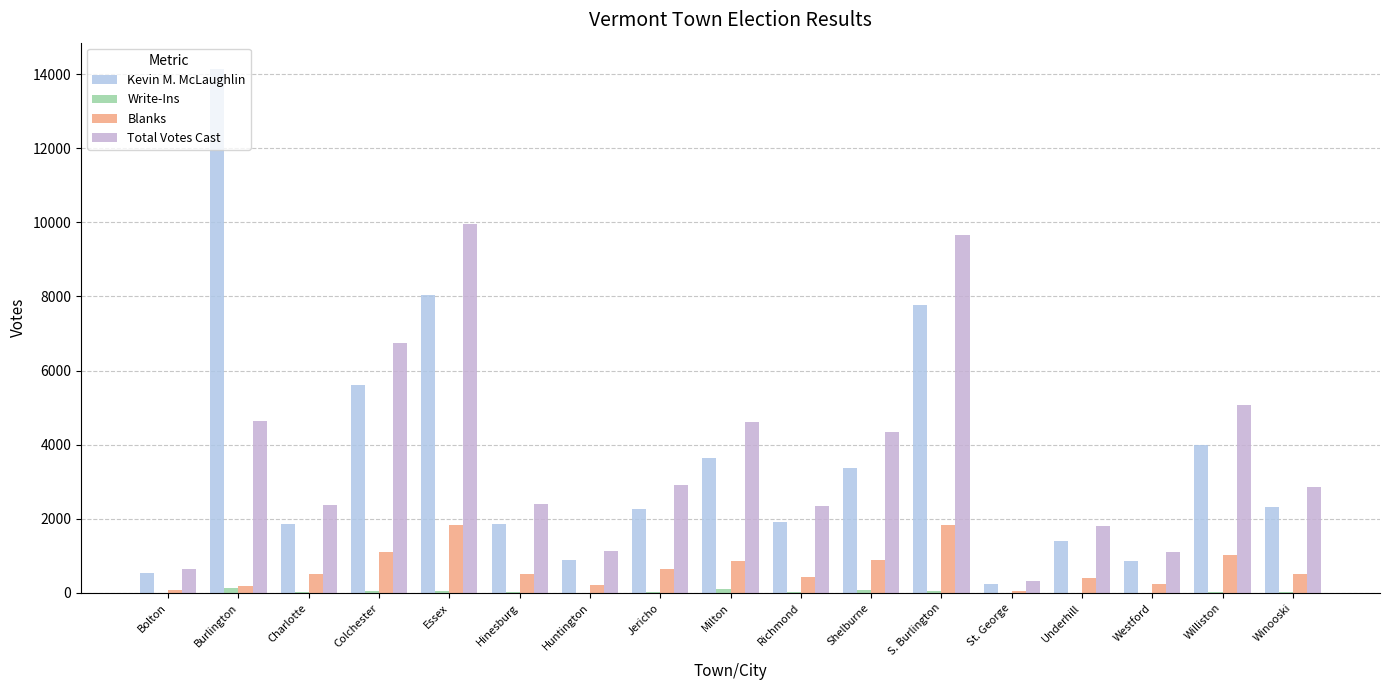

At which label does Blanks reach its minimum?

St. George